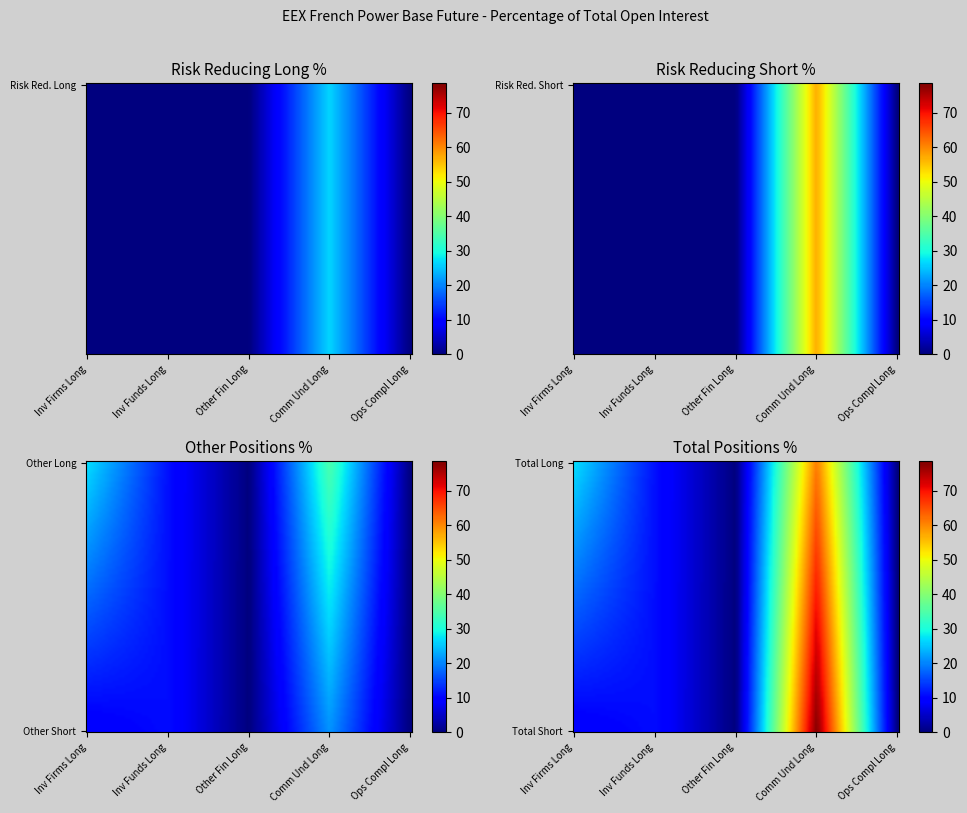

What is the highest value of the Other Long series?

34.8